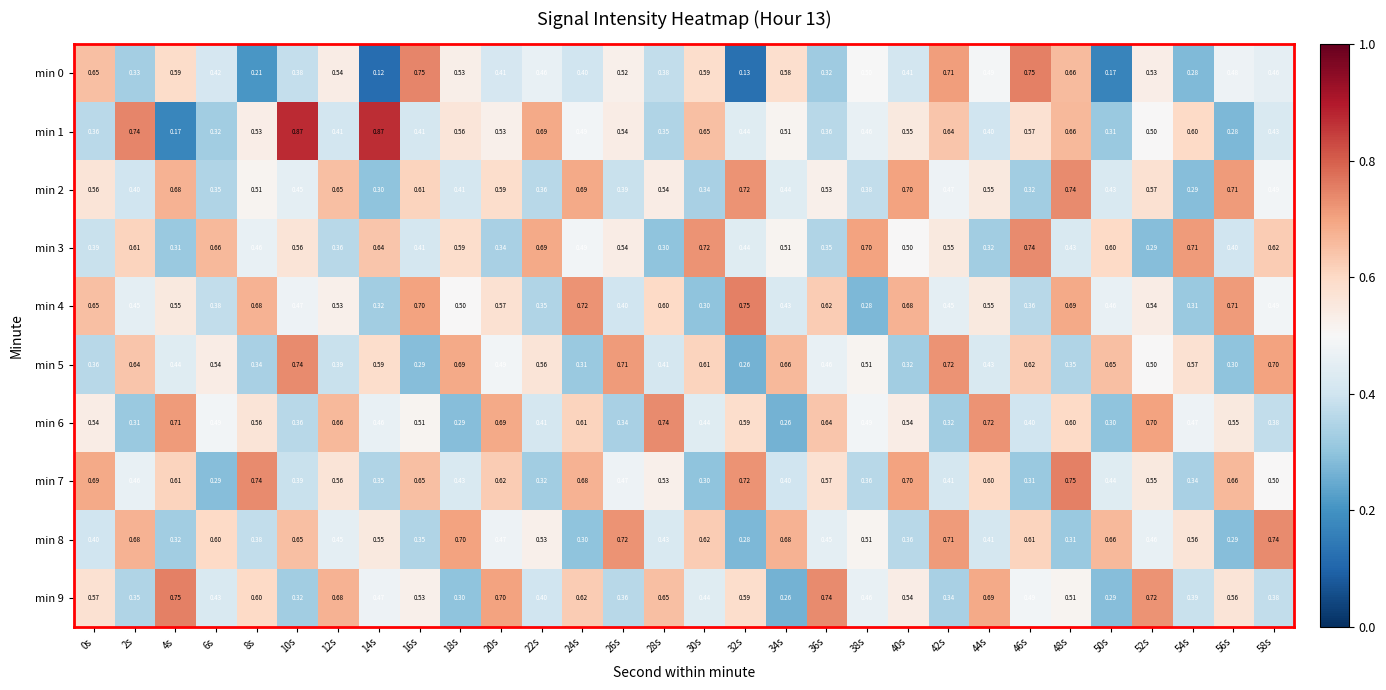

Is the value of min 6 at 8s greater than the value of min 1 at 46s?

No